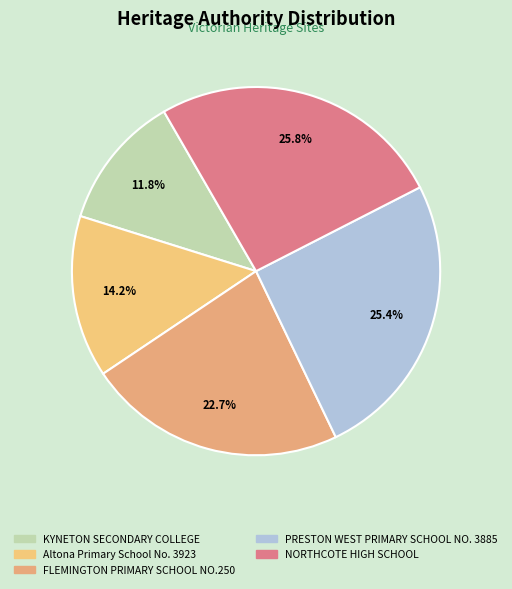

What percentage is NOT represented by FLEMINGTON PRIMARY SCHOOL NO.250?

77.3%